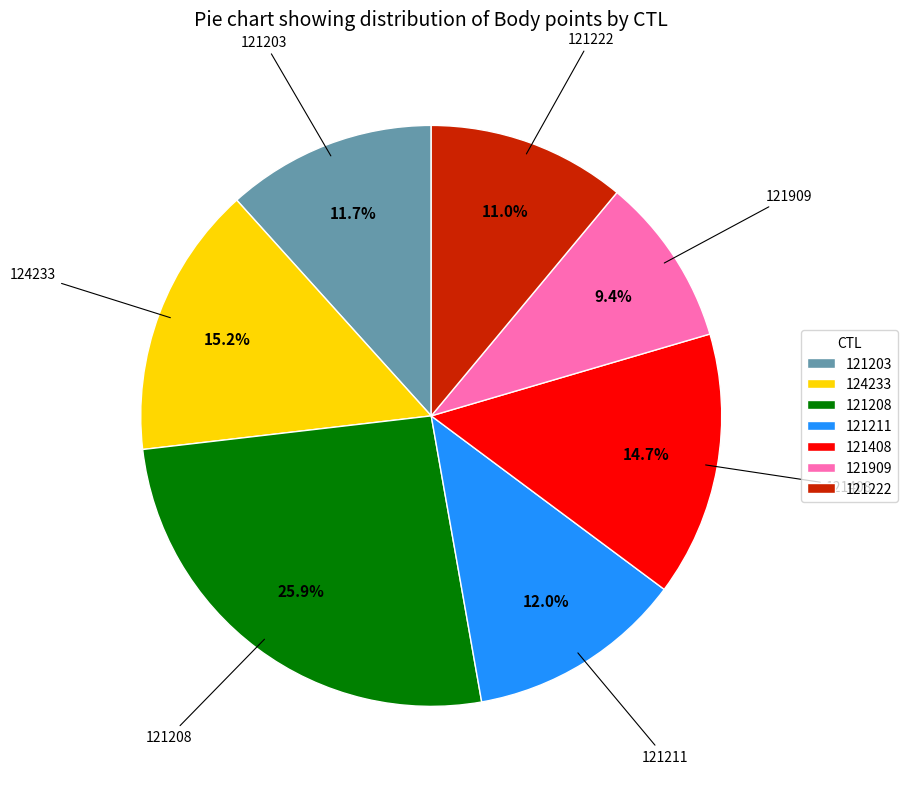

How many segments does this pie chart have?

7